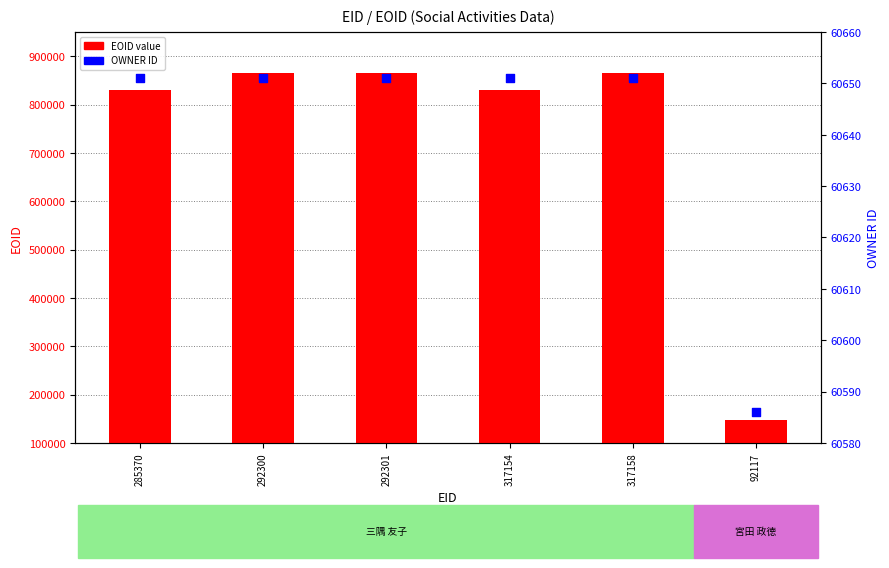

What is the total value across all series at 292300?

925275